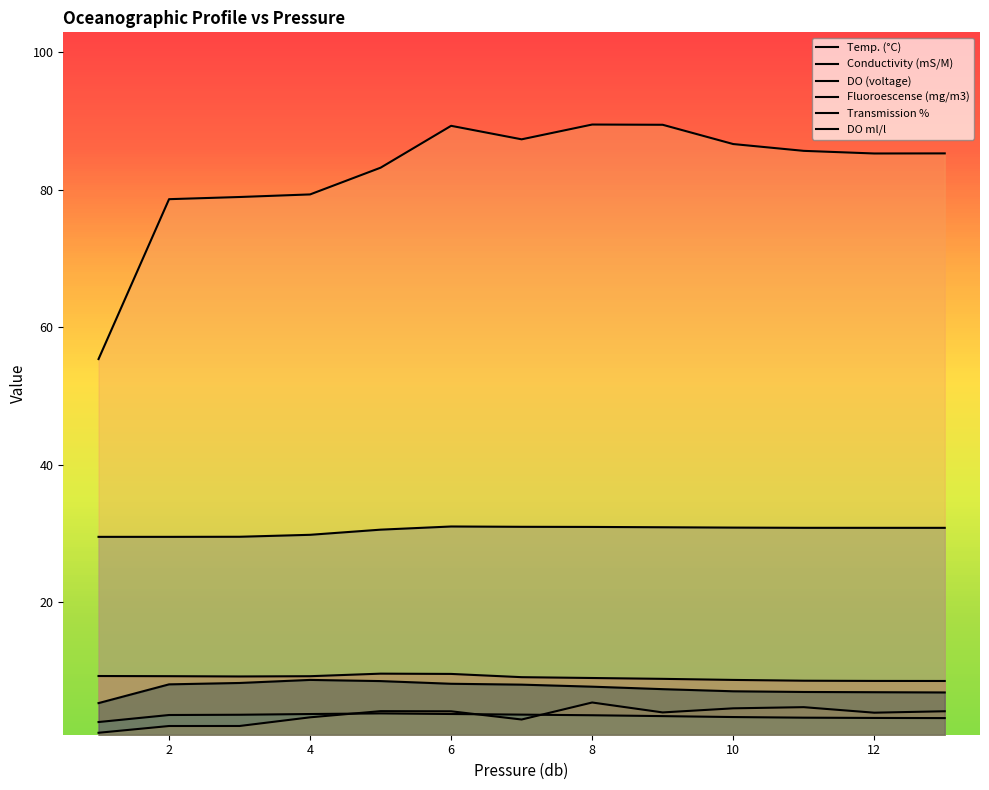

What is the difference between the maximum and second lowest values in the DO (voltage) series?

0.7